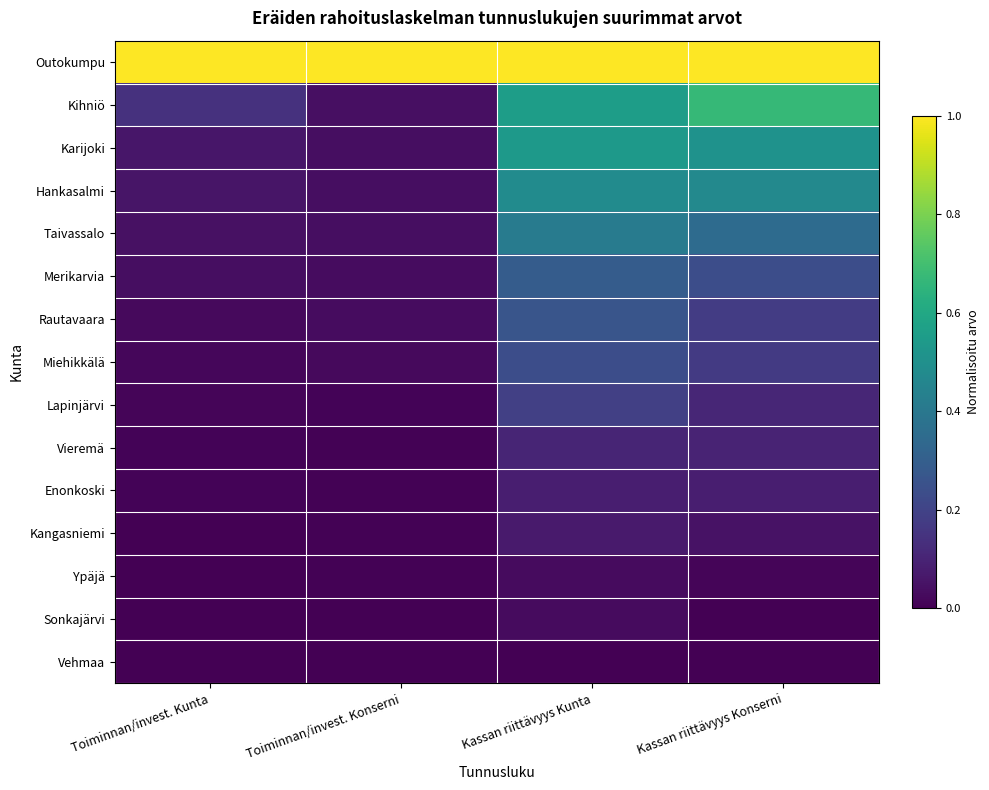

Which series has the largest range (max minus min)?

Kihniö